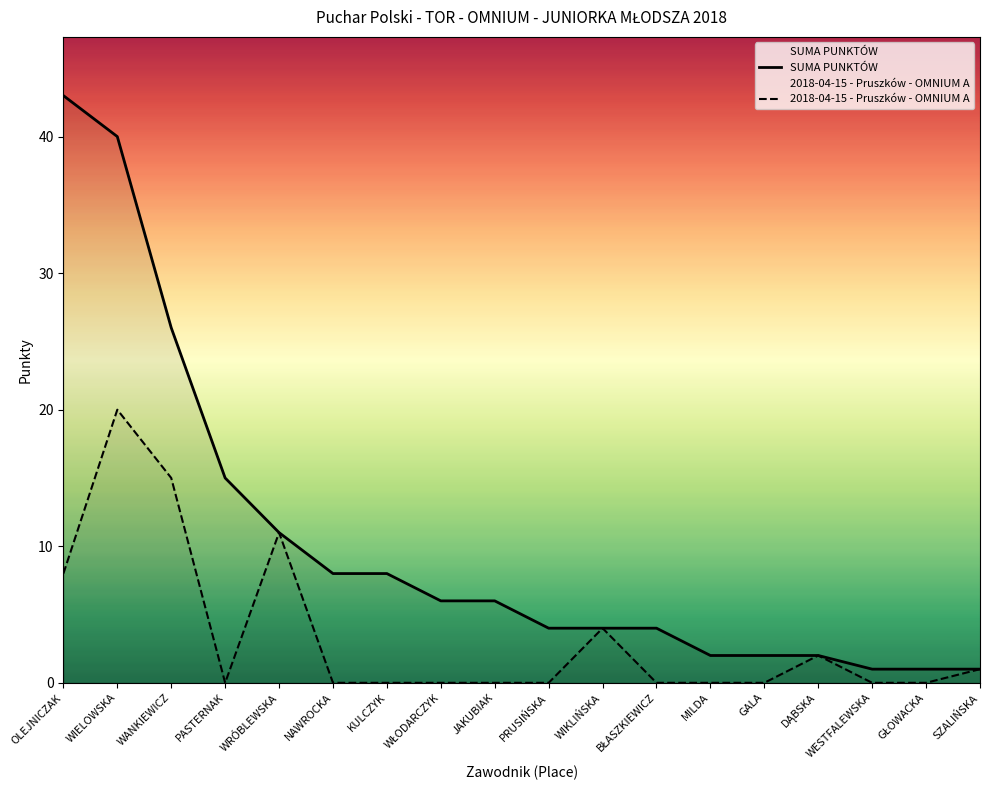

How many categories are shown in the chart?

18